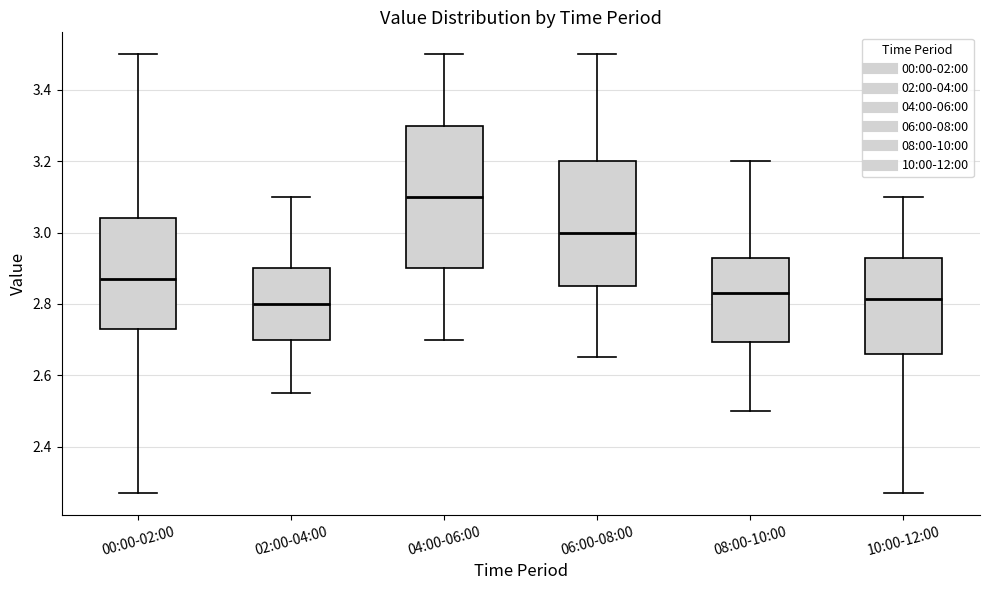

Which box's median line is the highest?

04:00-06:00